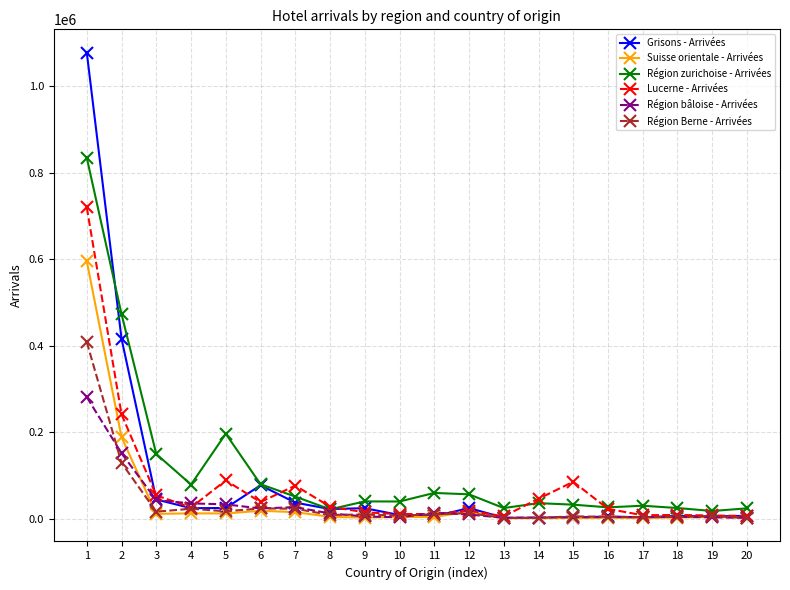

What is the lowest value of the Grisons - Arrivées series?

1568